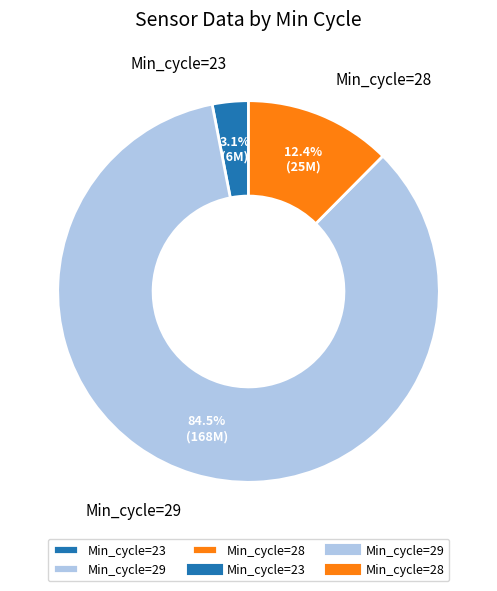

How many segments does this pie chart have?

3